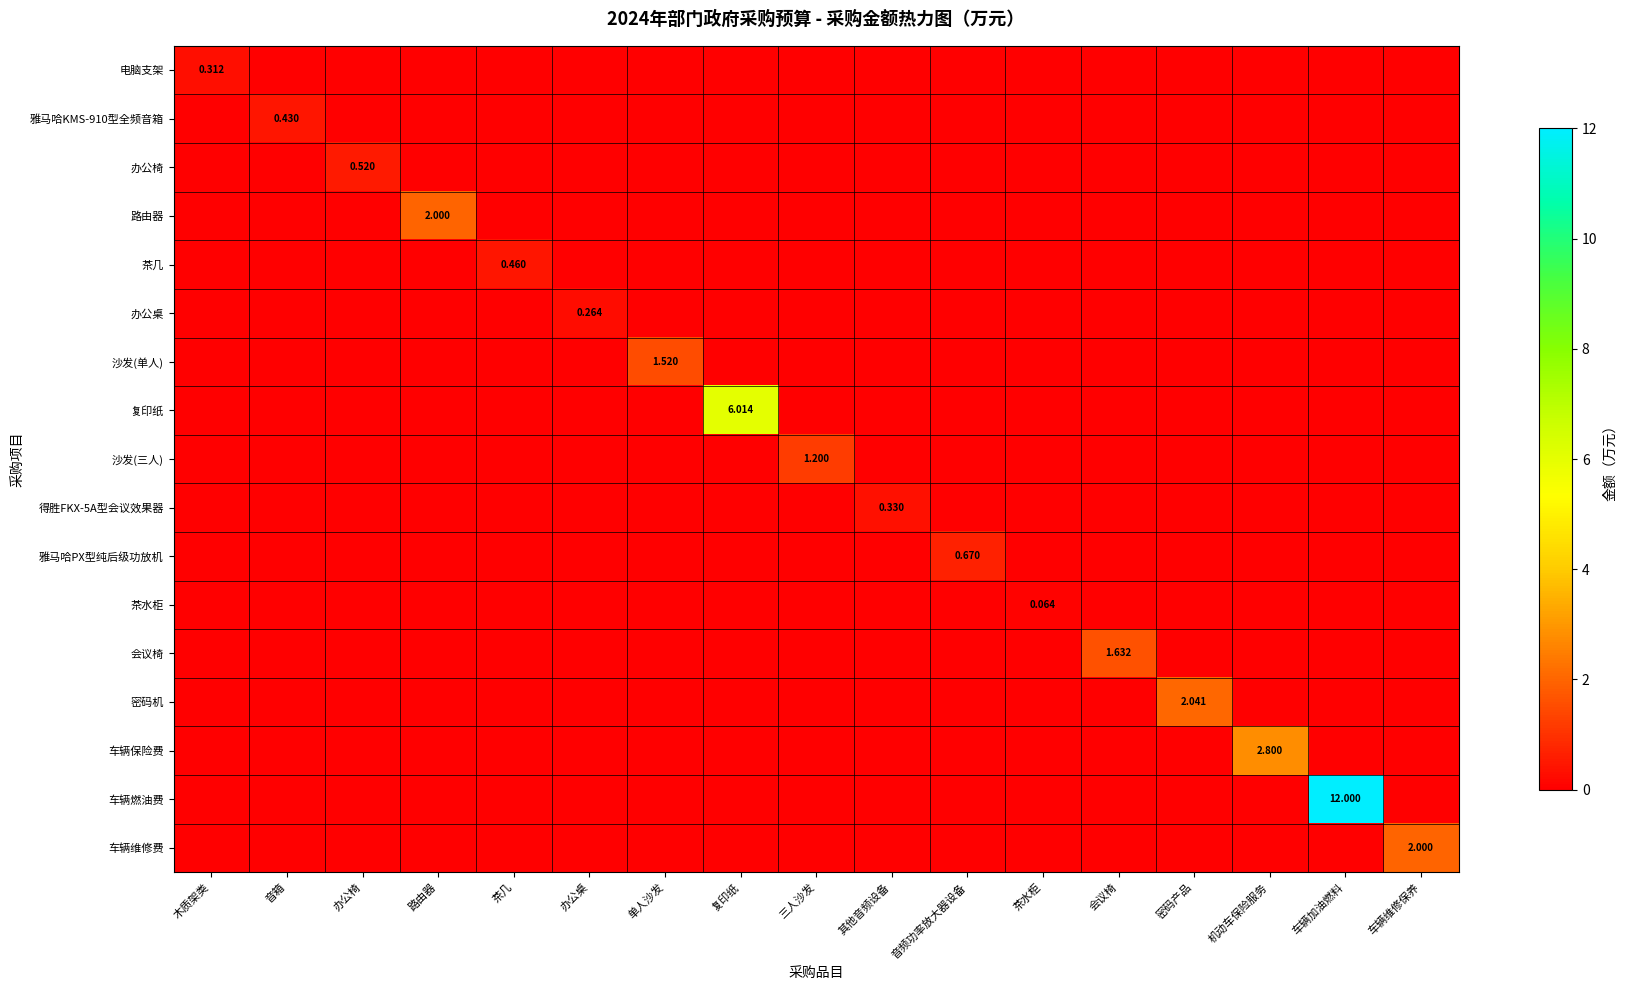

Count the number of data series in this chart.

17